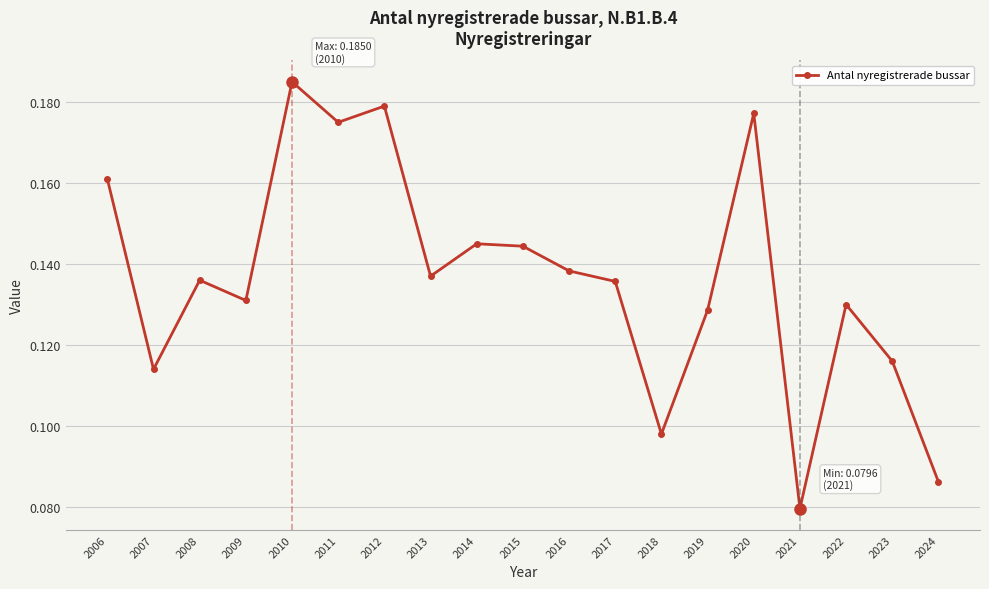

Count the number of categories in the chart.

19